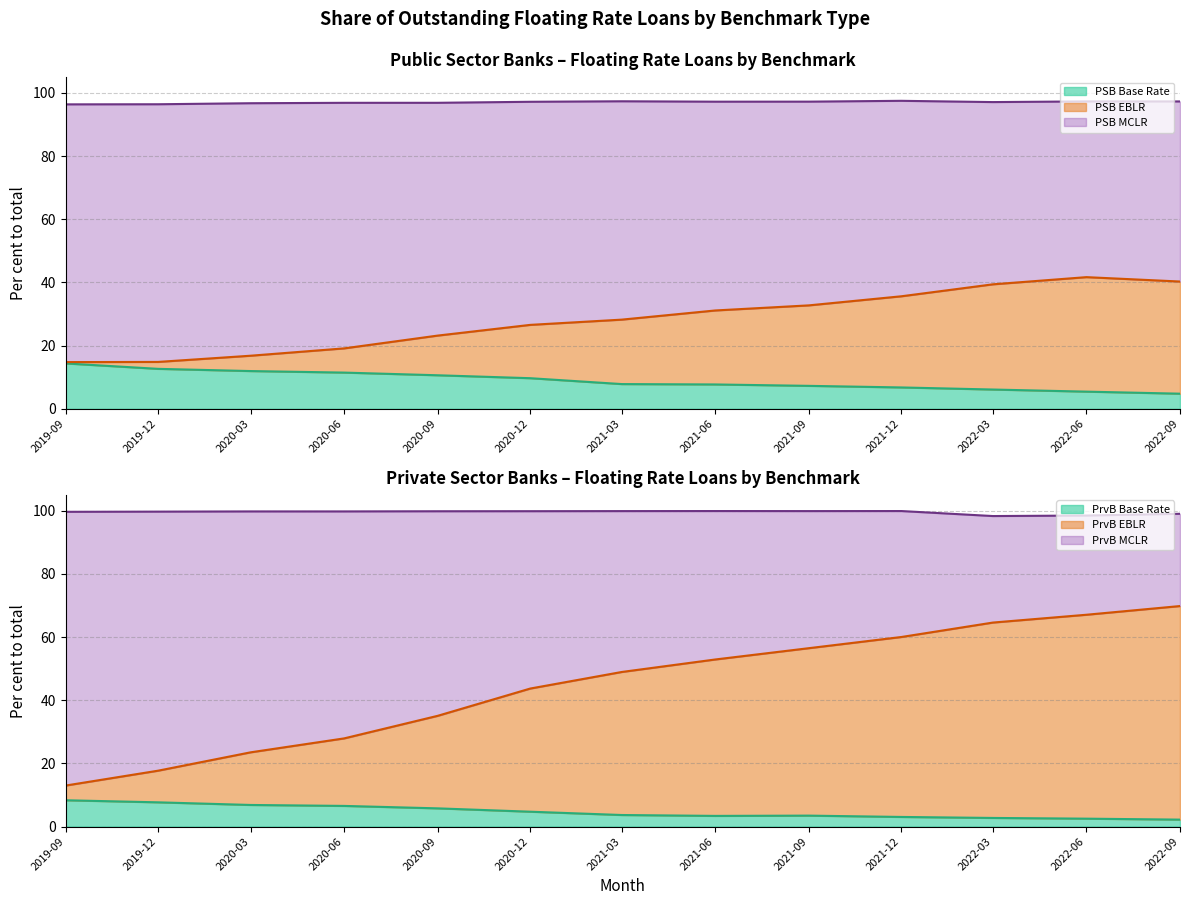

In PSB_MCLR, how many points are higher than both neighbors (excluding endpoints)?

1